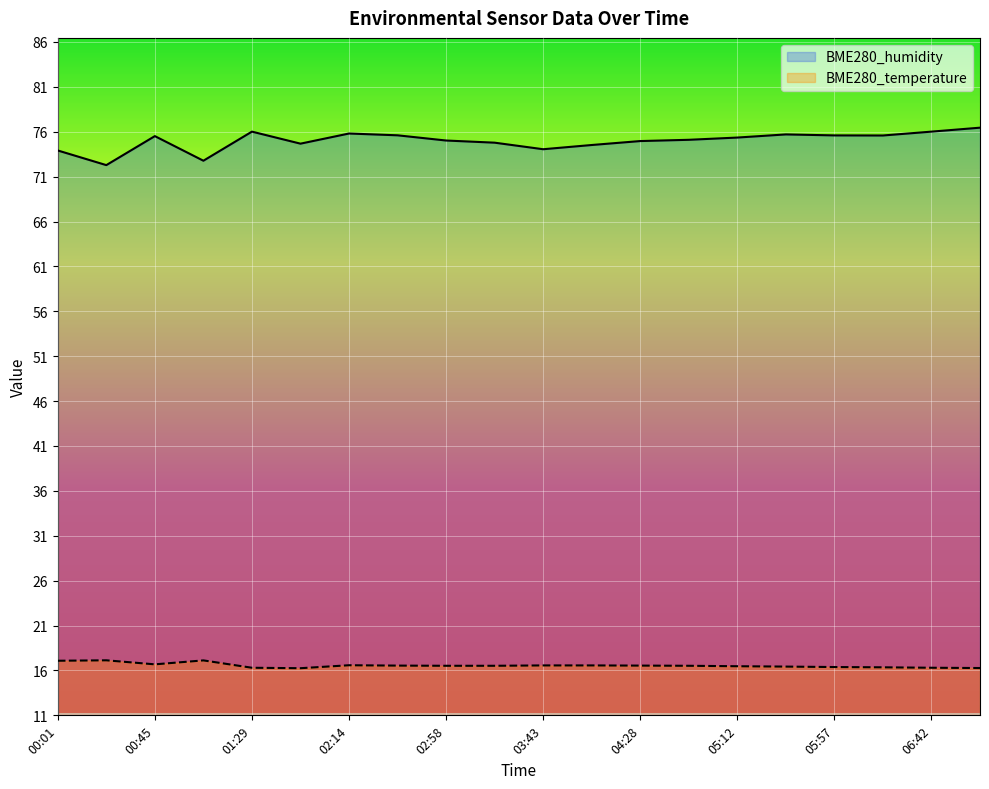

What position from the right is 01:07?

17